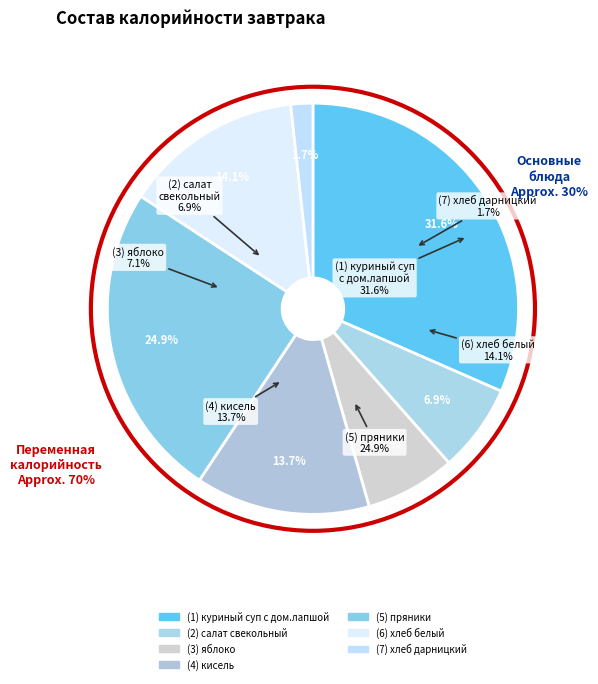

How many segments does this pie chart have?

7